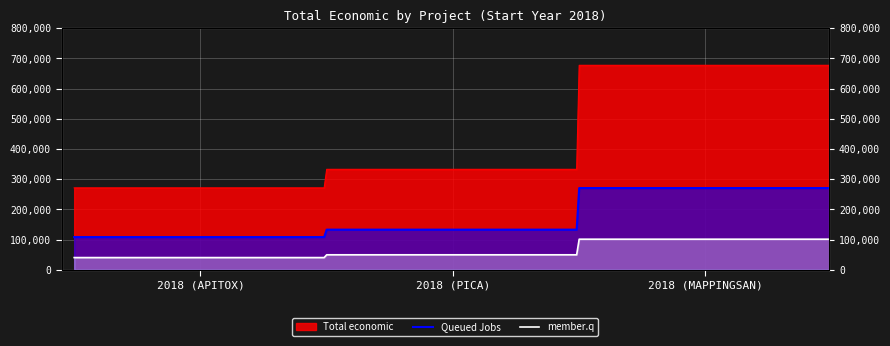

What is the minimum value for Queued Jobs?

108620.8